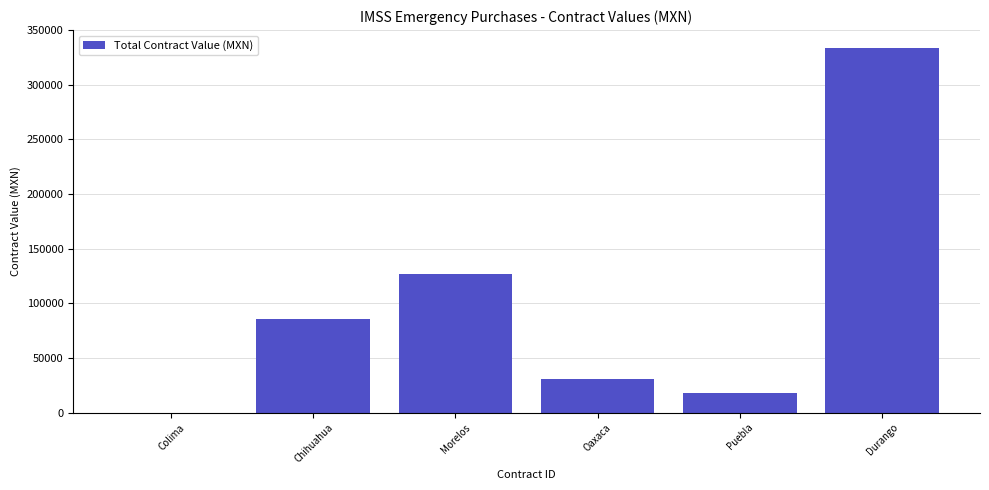

What is the change in value from Puebla to Durango?

+314985.0